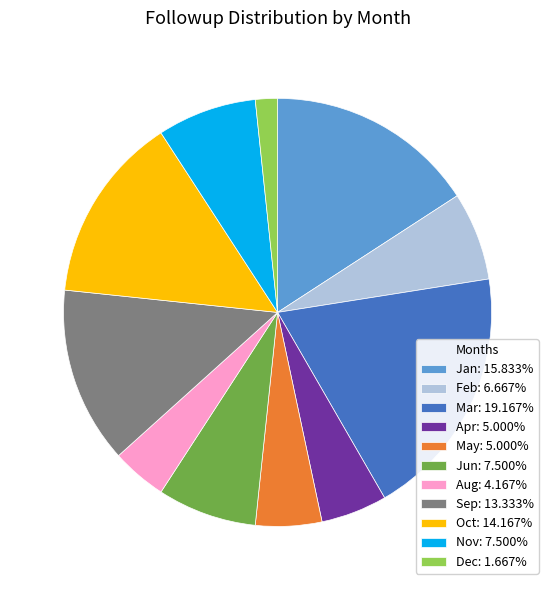

How many slices are in this pie chart?

11